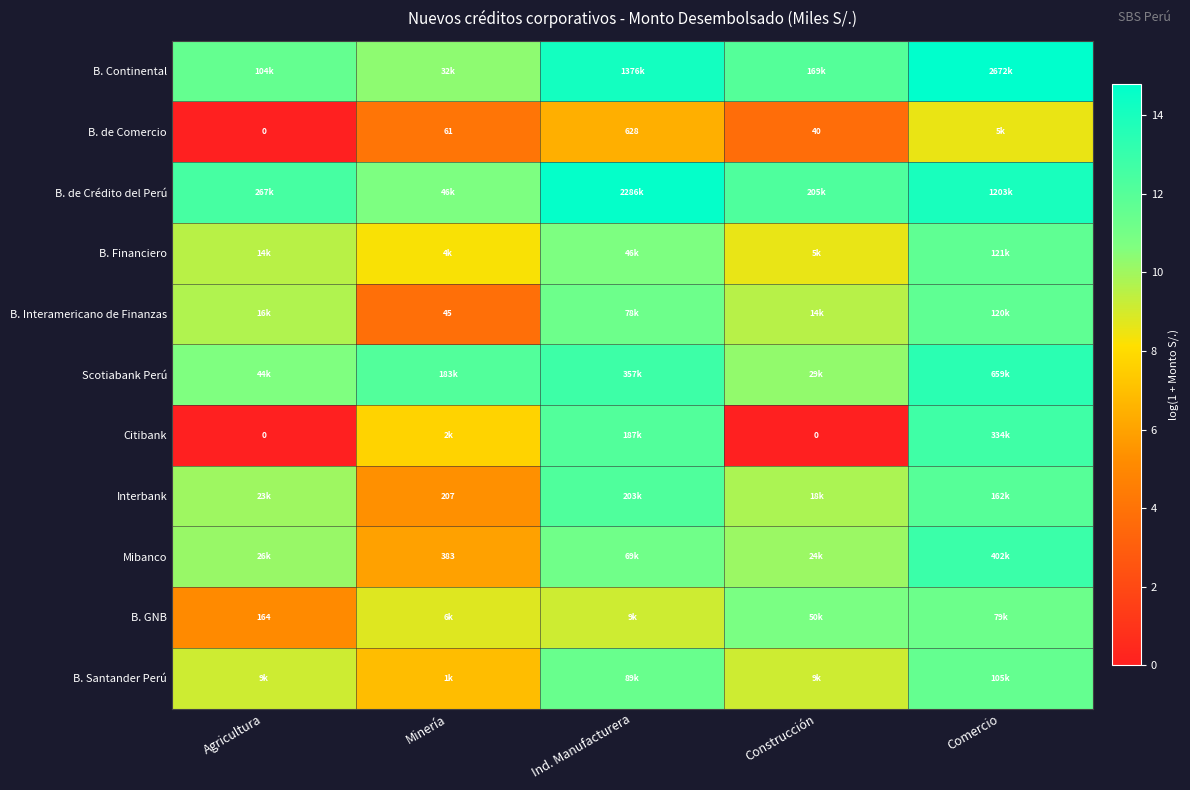

What is the sum of all B. de Comercio values?

22.8